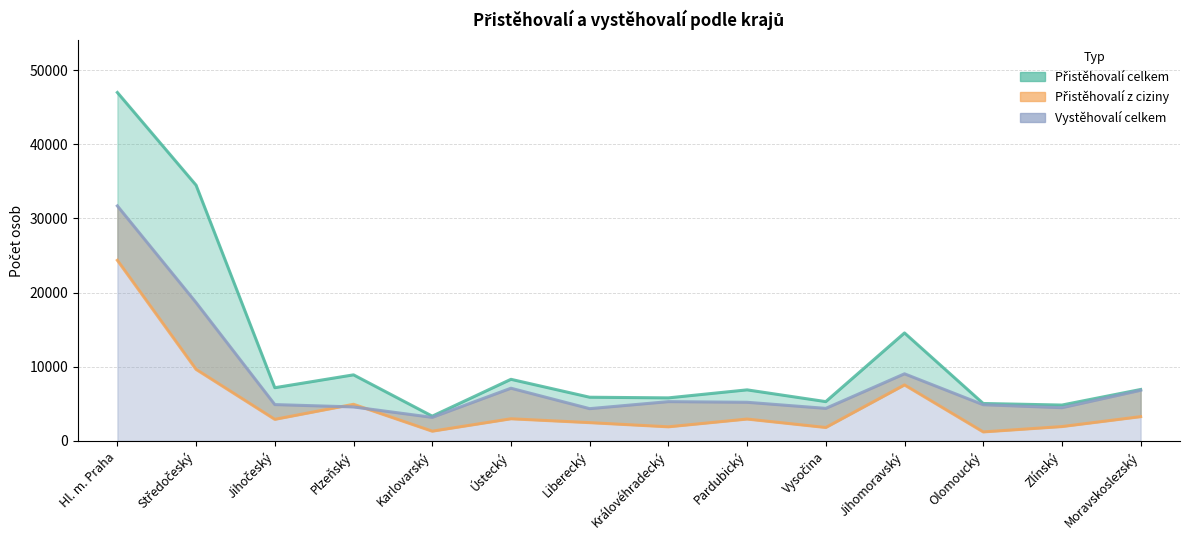

What is the smallest value displayed?

1210